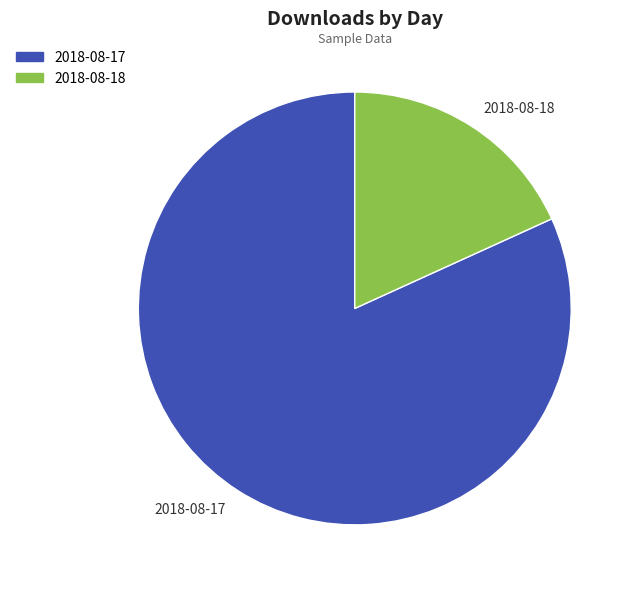

Is it true that 2018-08-18 is 13% of the pie?

False